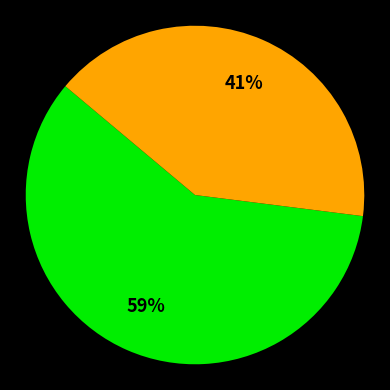

To the nearest percent, what is the difference between the largest and smallest slice percentages?

18%